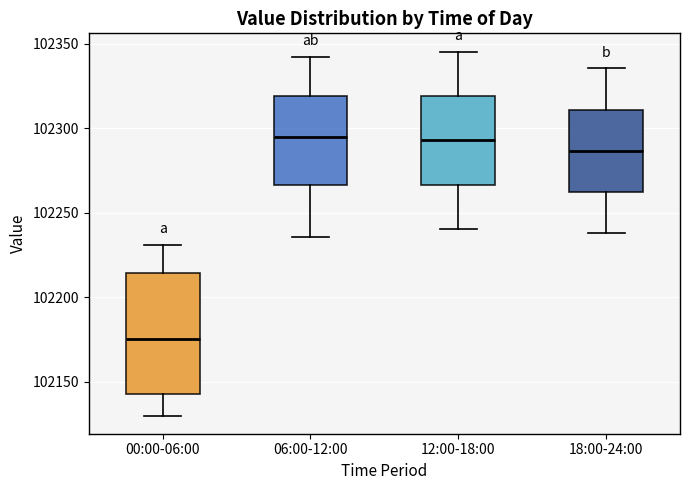

Where is the lower edge of the box for 18:00-24:00 on the y-axis? The values are not printed on the chart, so give them approximately, as read against the axis.

102260